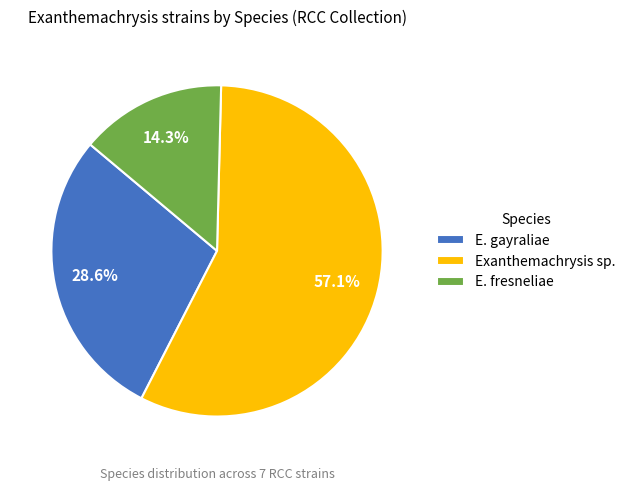

What is the total percentage of E. fresneliae and E. gayraliae?

42.9%